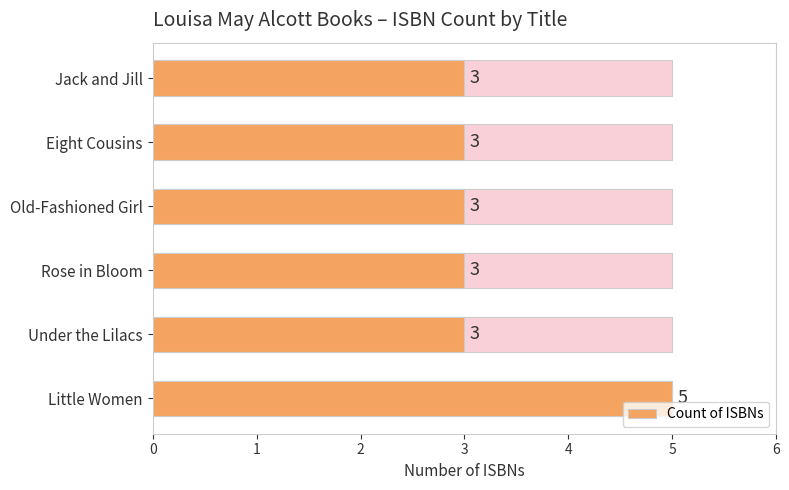

What is the value of the 5th bar from the left?

3